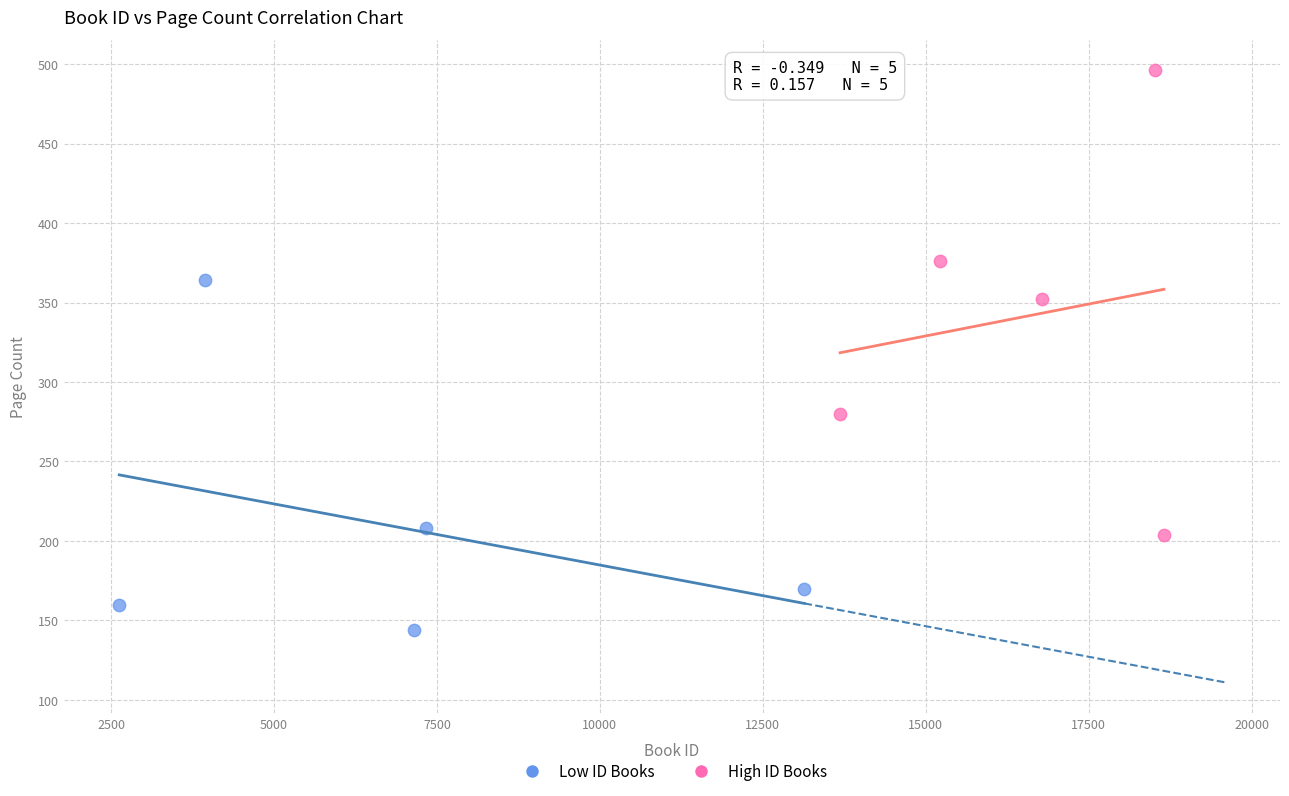

Which series has the largest Y range (max minus min)?

High ID Books